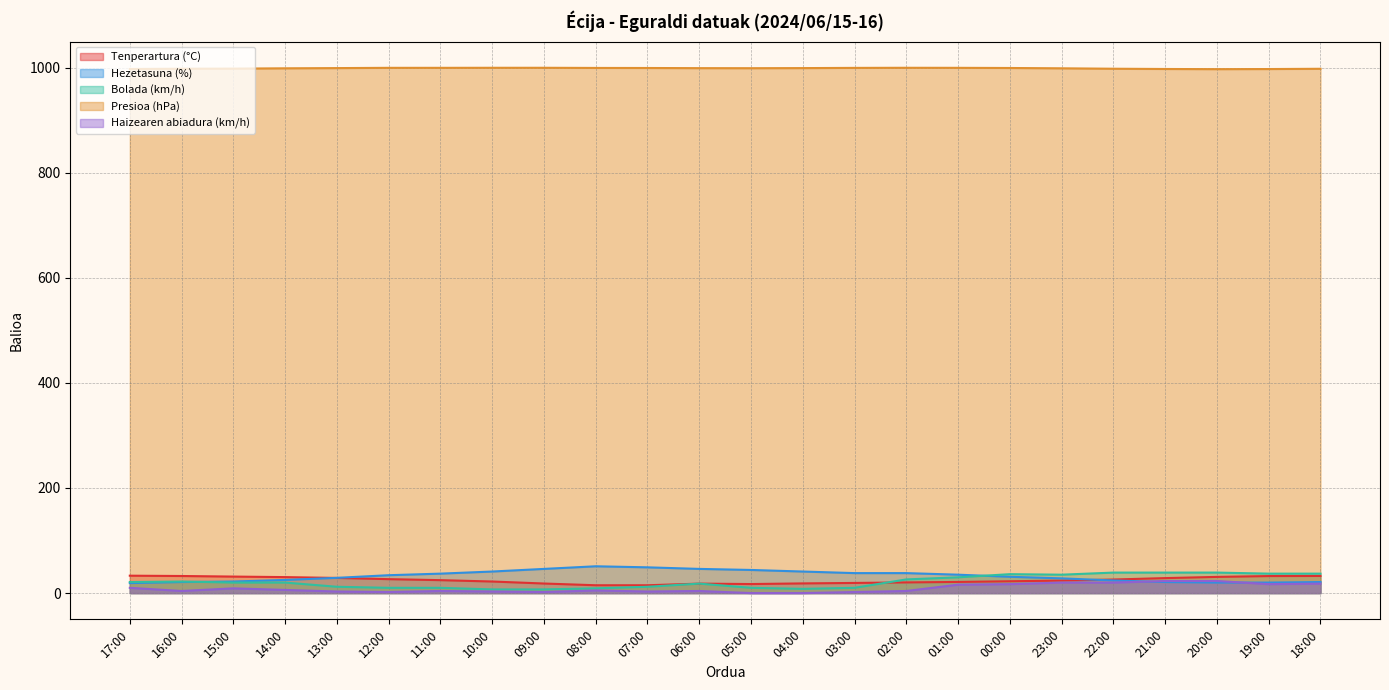

At which label does Haizearen abiadura (km/h) reach its minimum?

05:00